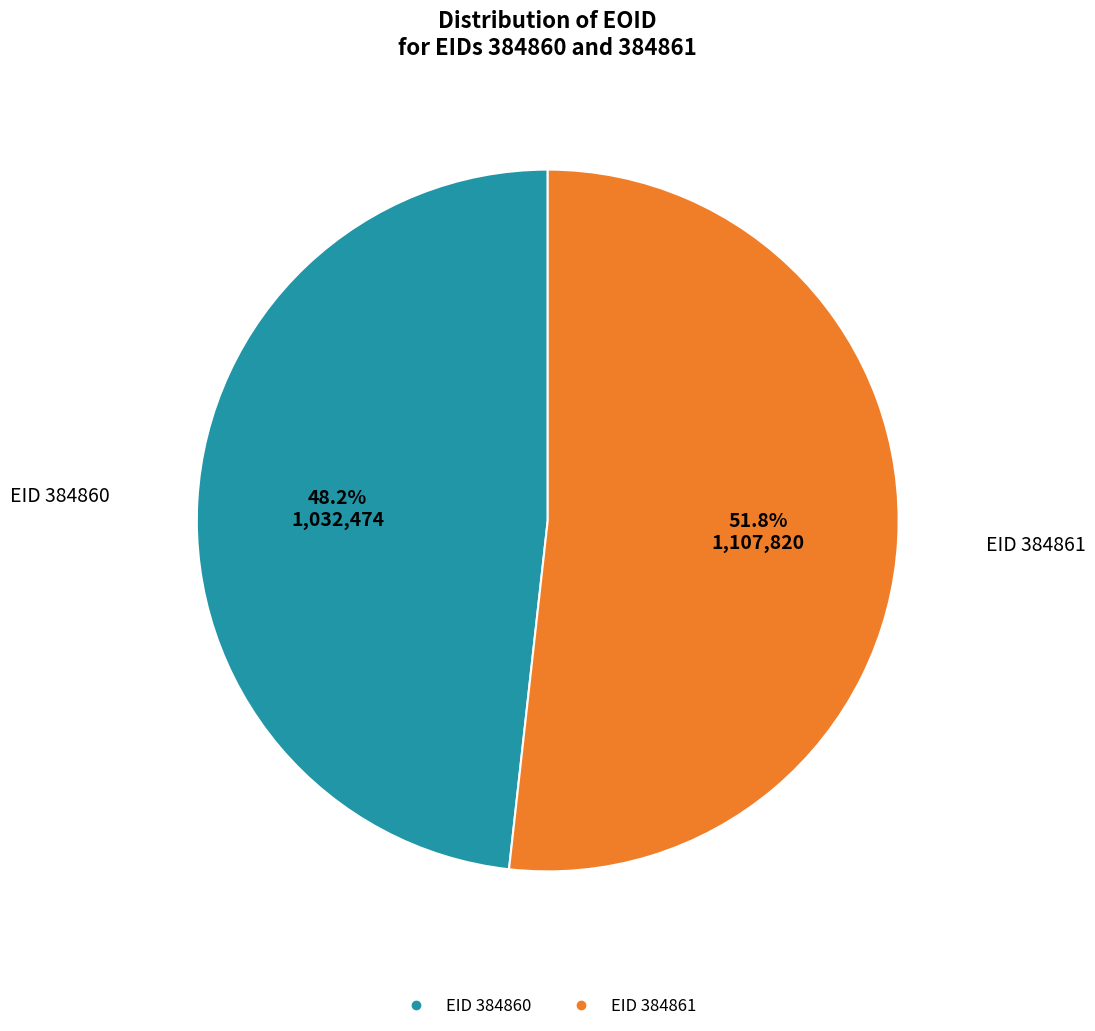

Is there a majority slice in this chart?

Yes